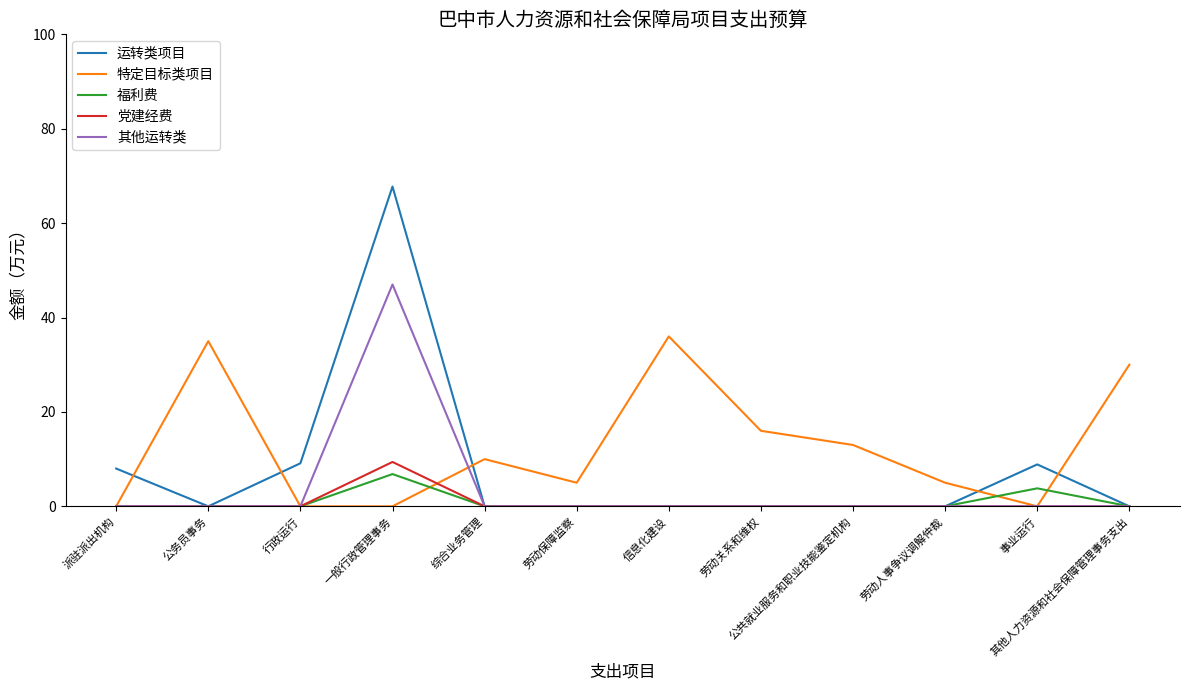

The value of 特定目标类项目 at 信息化建设 is 36.0. True or false?

True